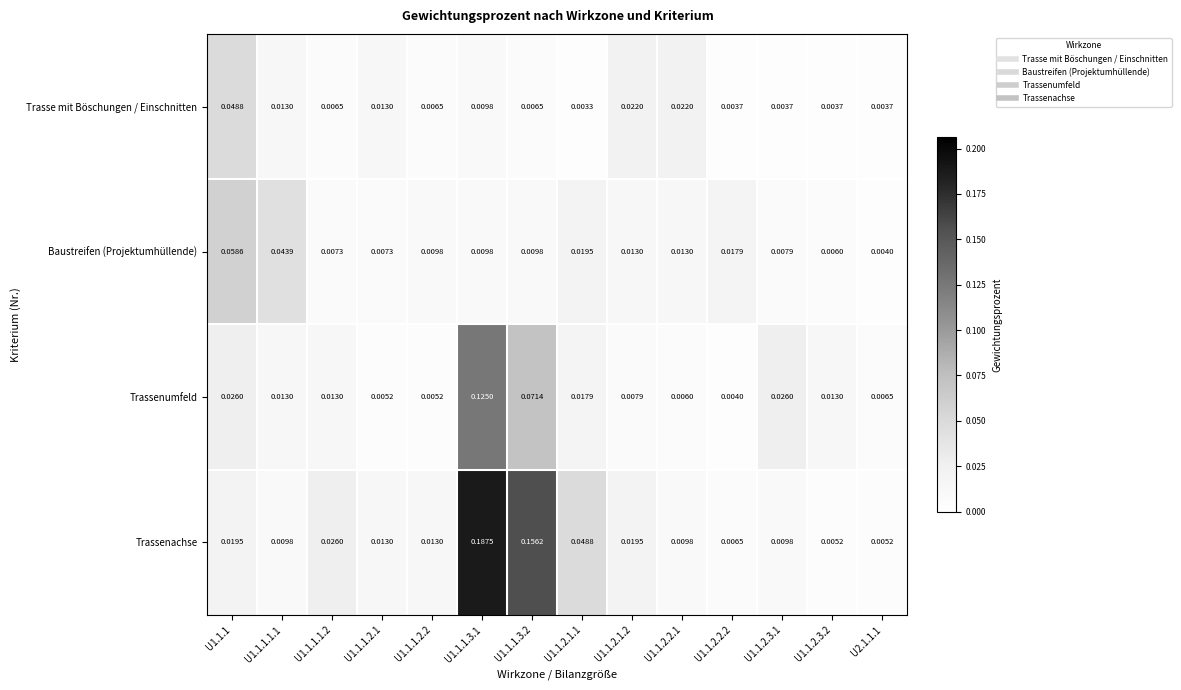

Which series has the widest spread of values?

Trassenachse